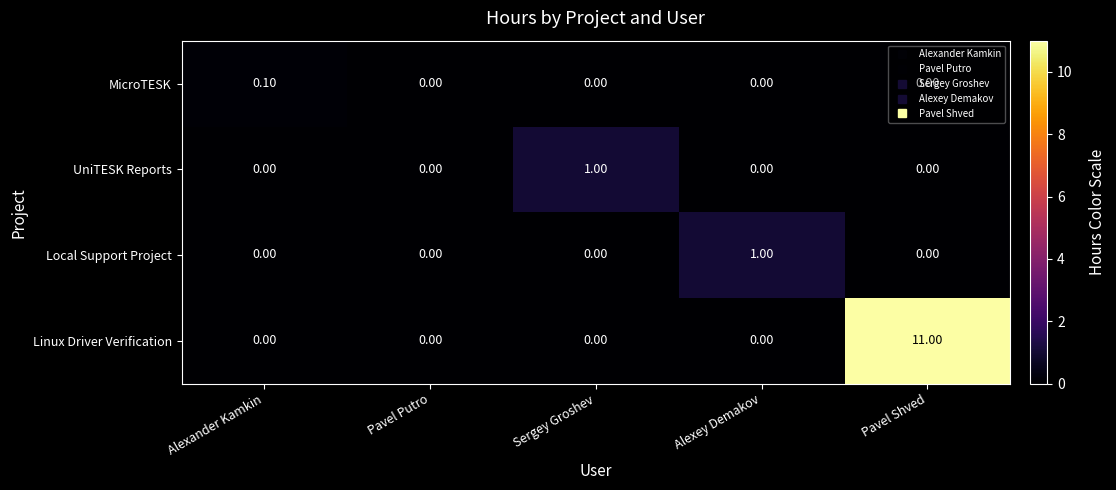

Between Pavel Putro and Sergey Groshev, which series saw the biggest shift?

UniTESK Reports